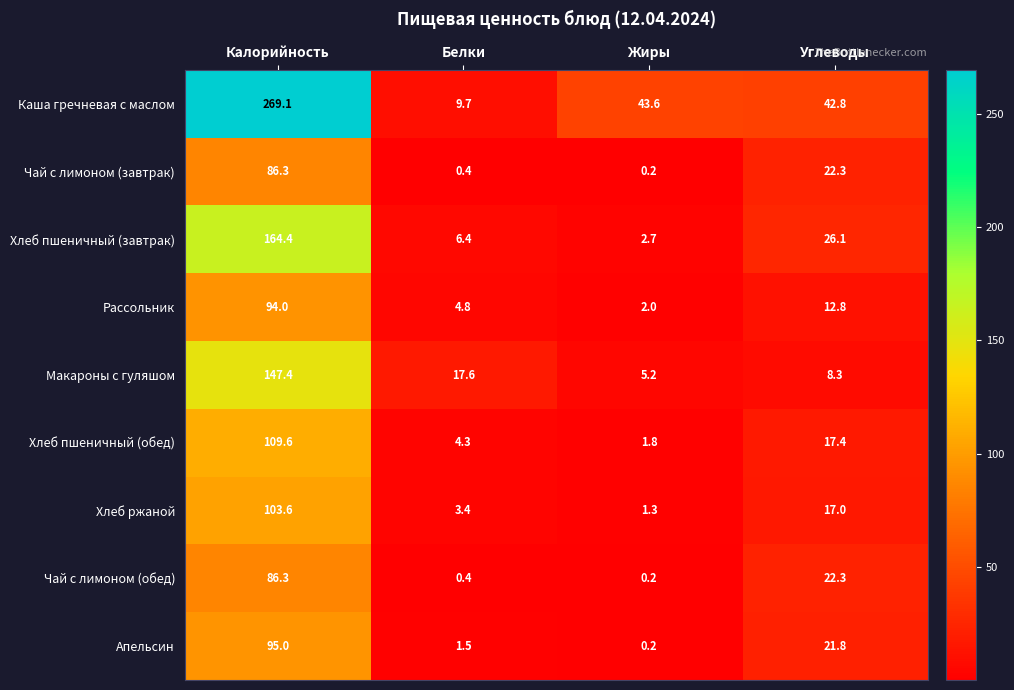

What is the sum of all Макароны с гуляшом values?

178.5